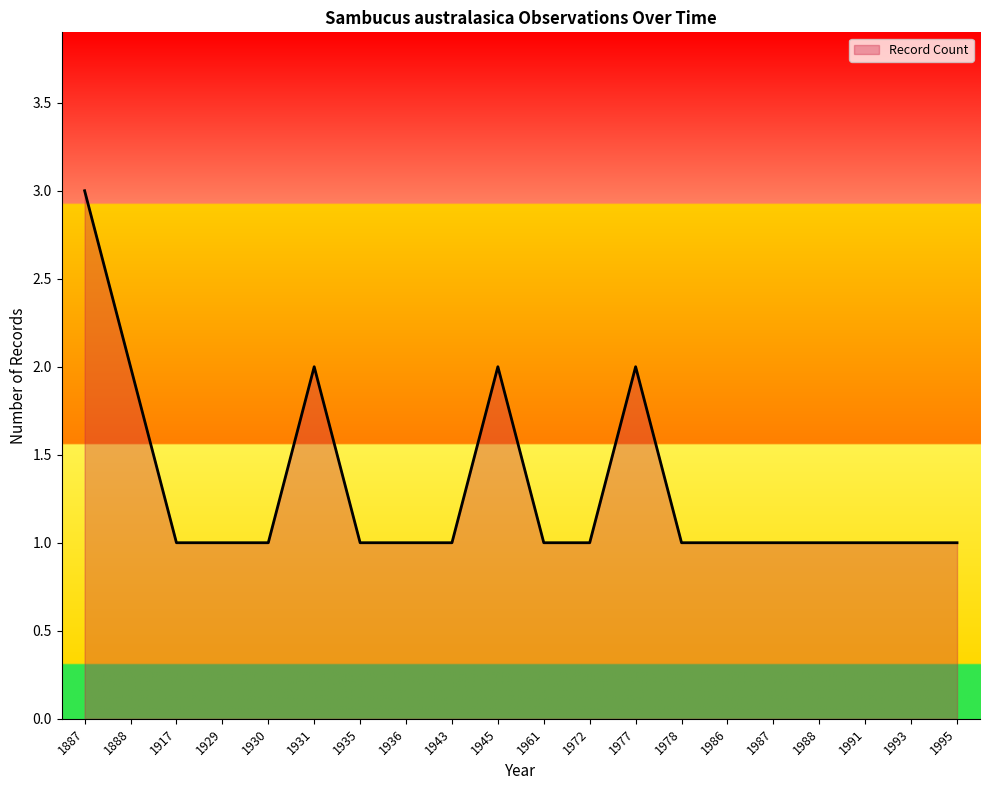

What is the greatest value displayed?

3